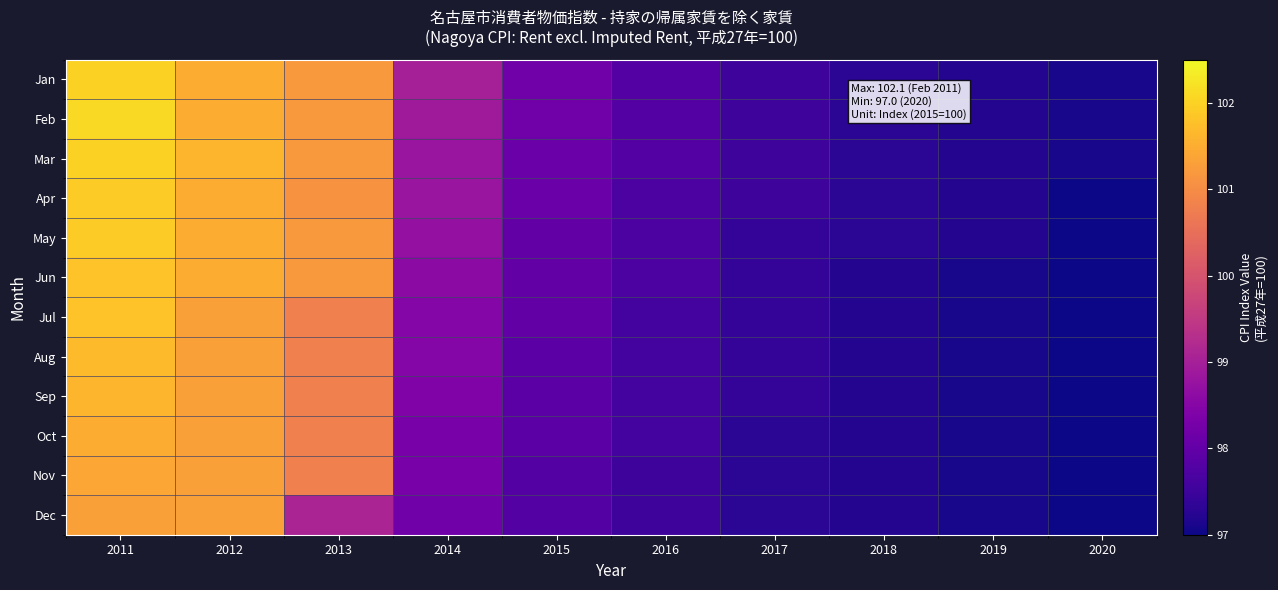

Which category has the lowest value across all series?

2020